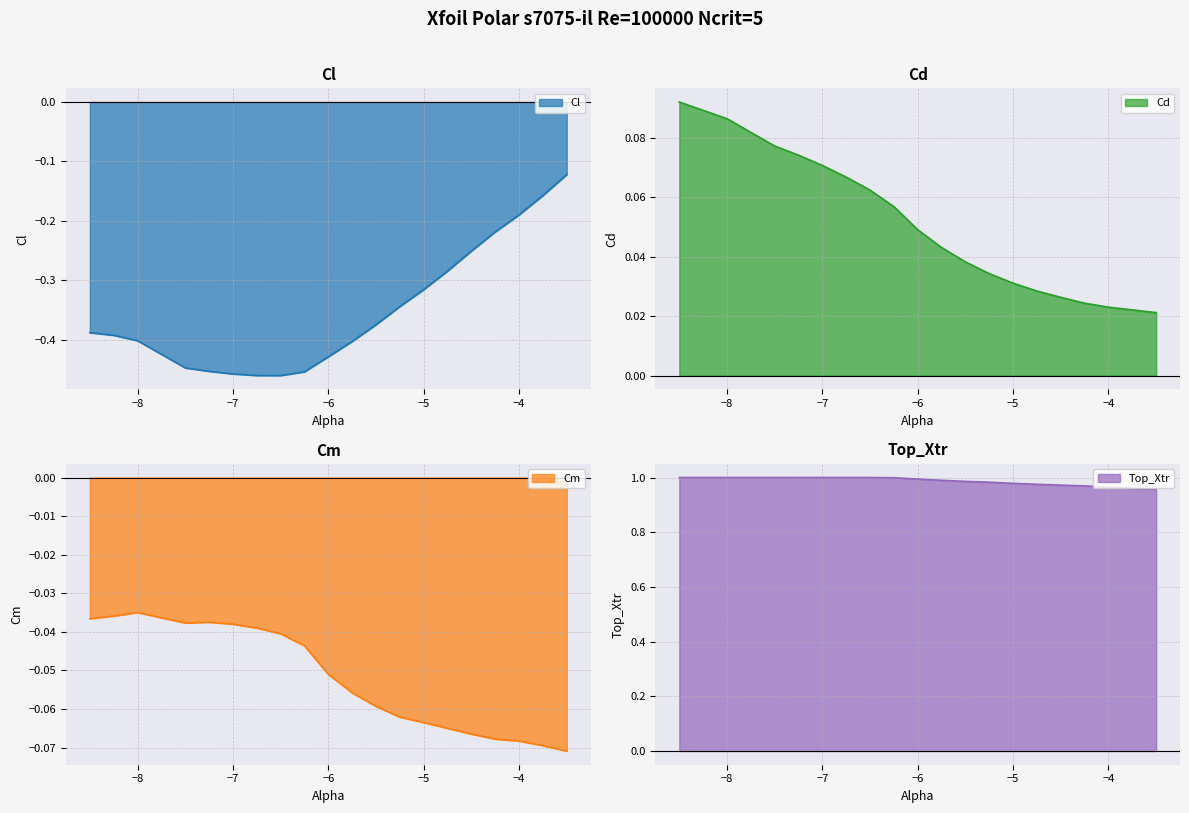

True or false: Cm and Cd cross at least once.

False